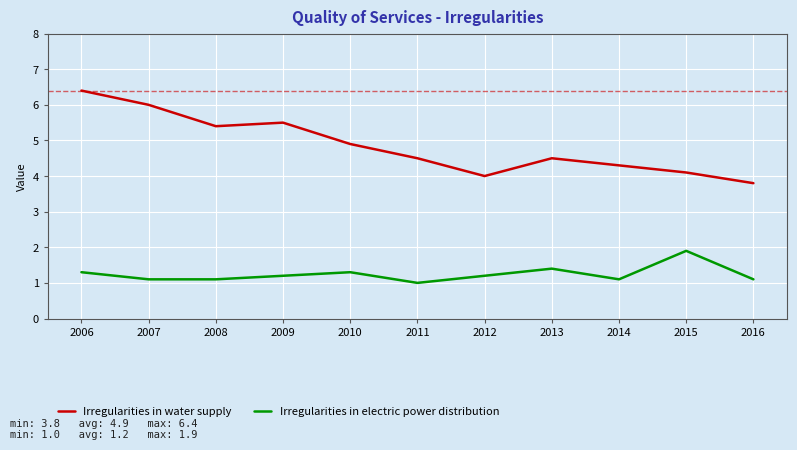

List the series in order of their overall mean, lowest first.

Irregularities in electric power distribution, Irregularities in water supply